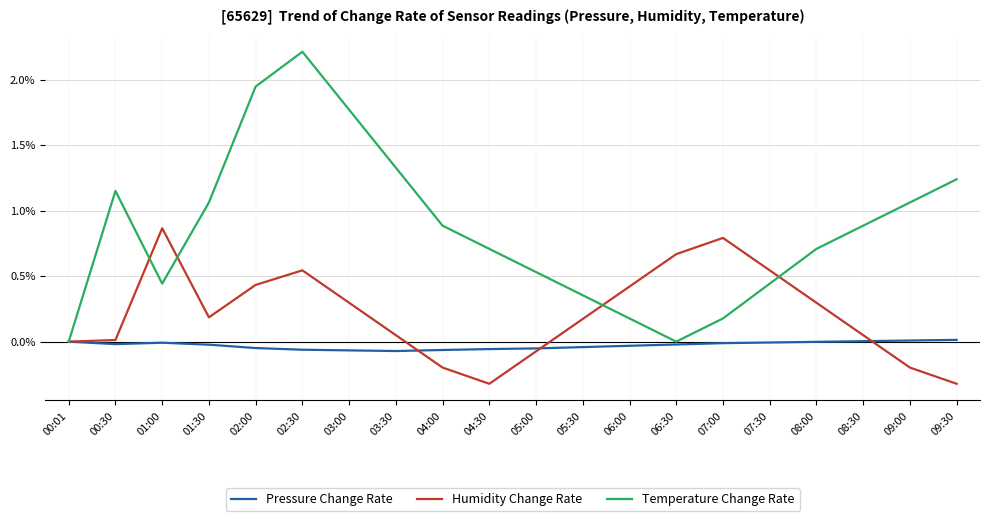

At which category is the sum across all series the highest?

02:30